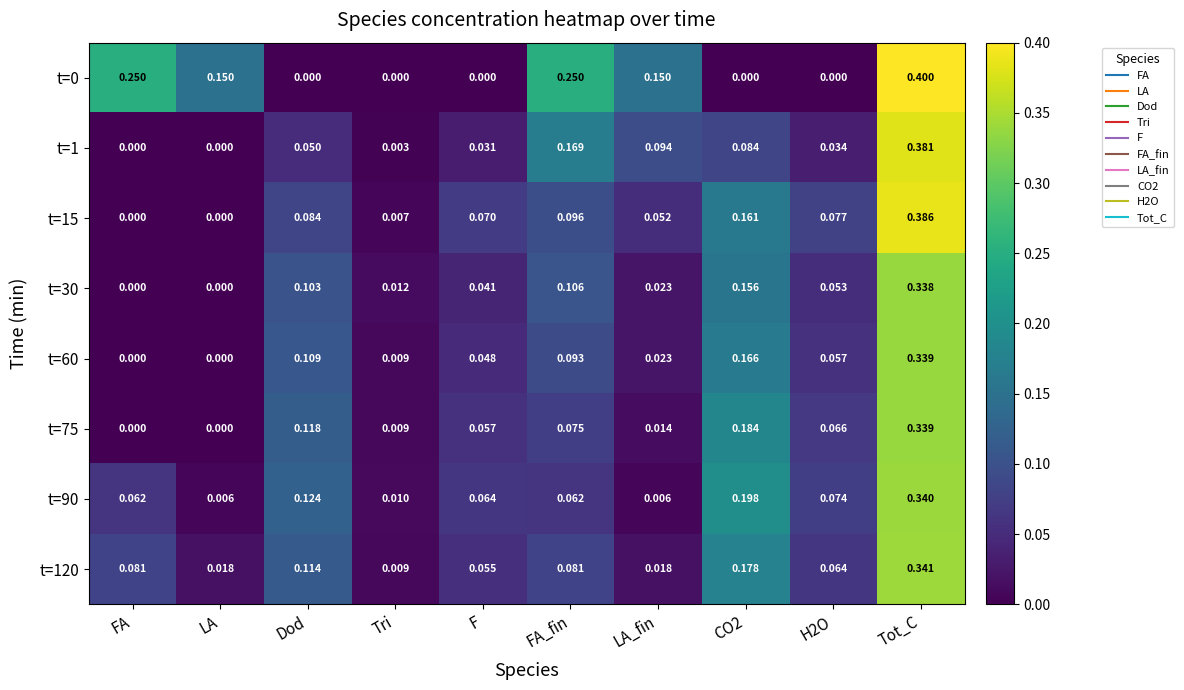

Where is t=120 nearest to the value 0?

Tri